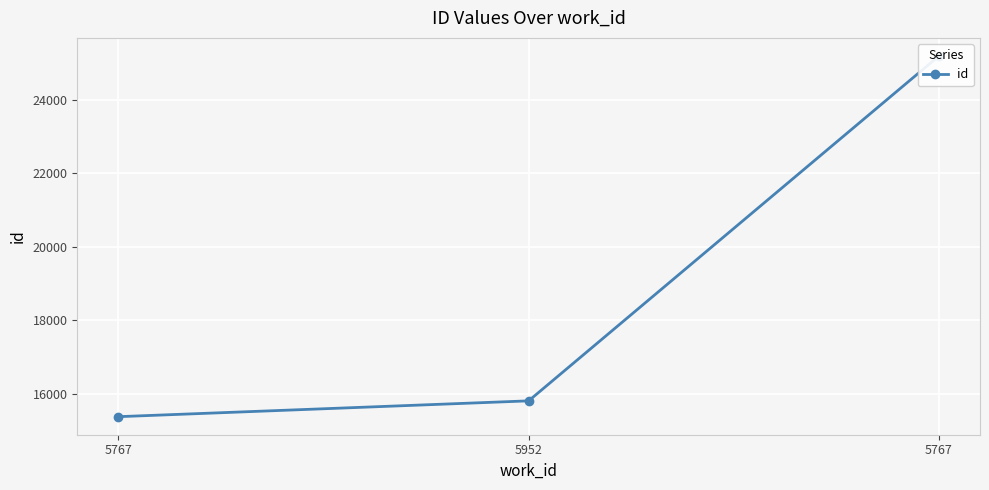

What is the label of the 1st point from the right?

5767